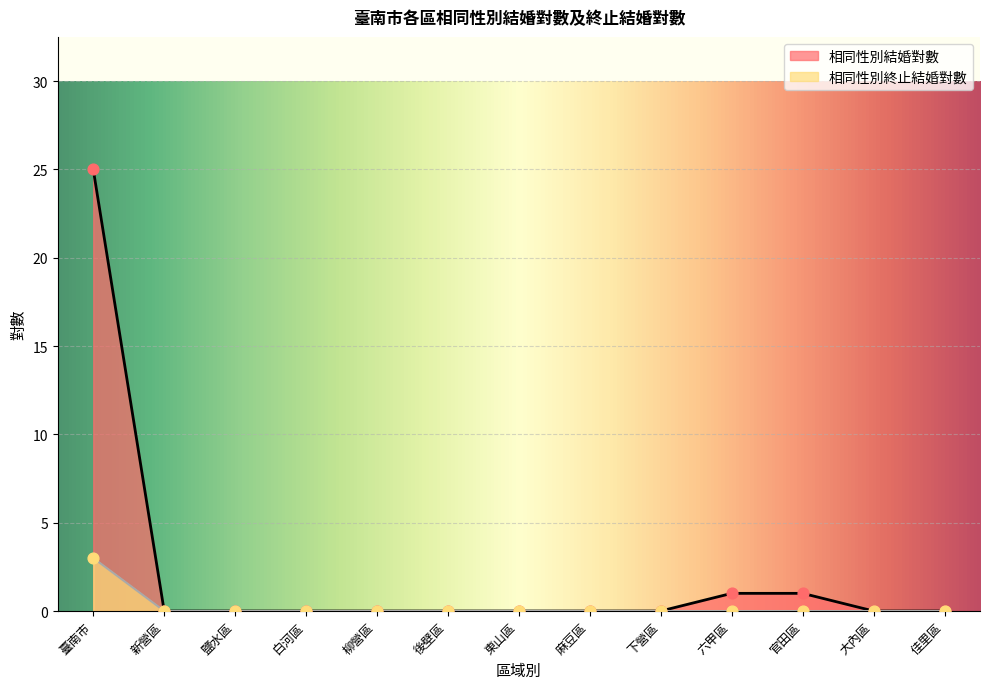

Which series has the largest Y range (max minus min)?

相同性別結婚對數